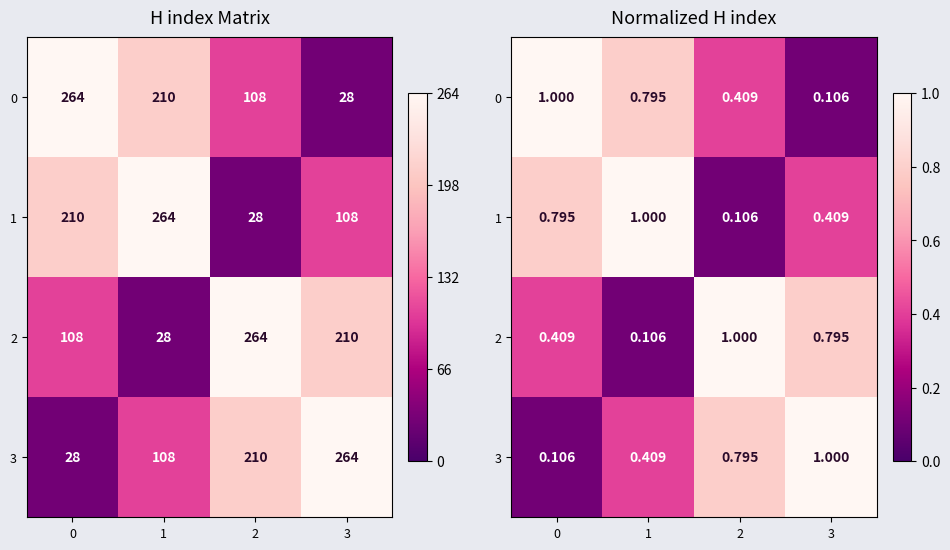

Rank the categories by 2 value from highest to lowest.

2, 3, 0, 1